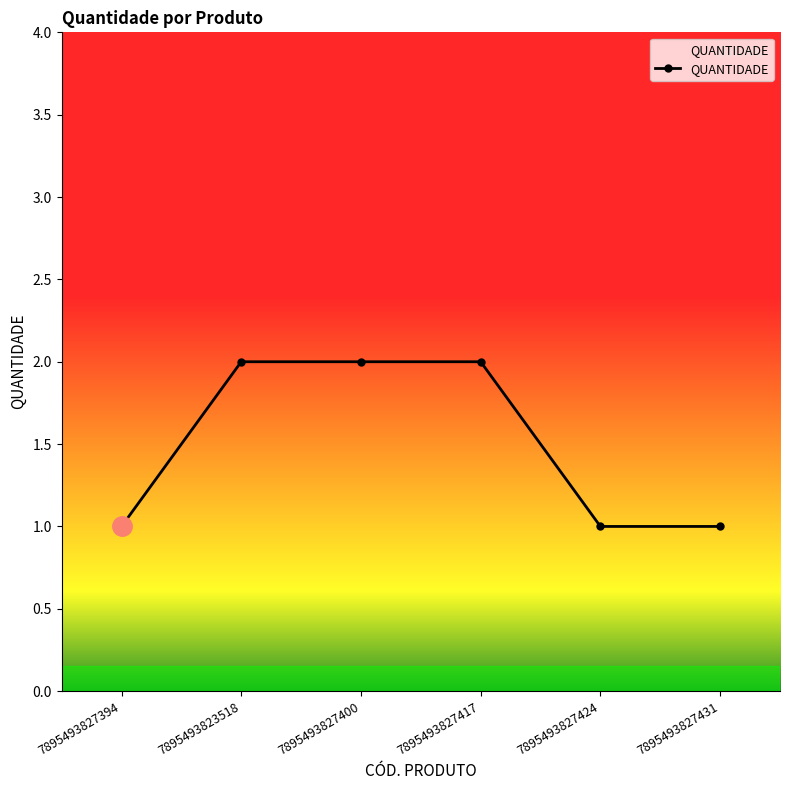

Which has a higher value, 7895493827400 or 7895493827394?

7895493827400